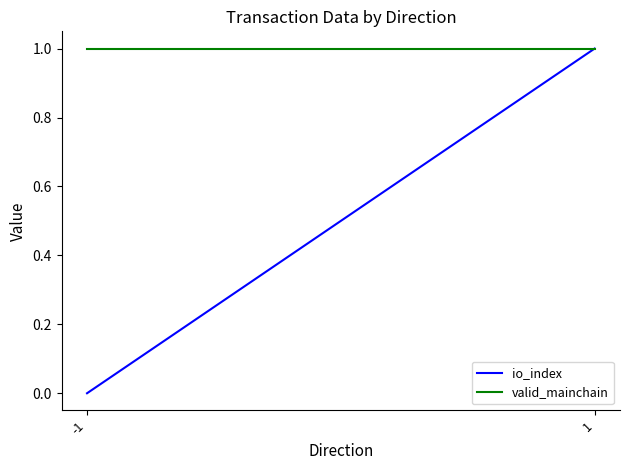

At how many categories does at least one series exceed 0?

2